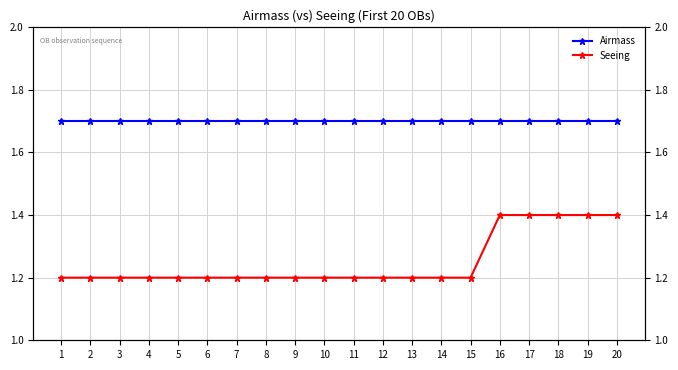

Which has a higher value, 19 or 12?

19